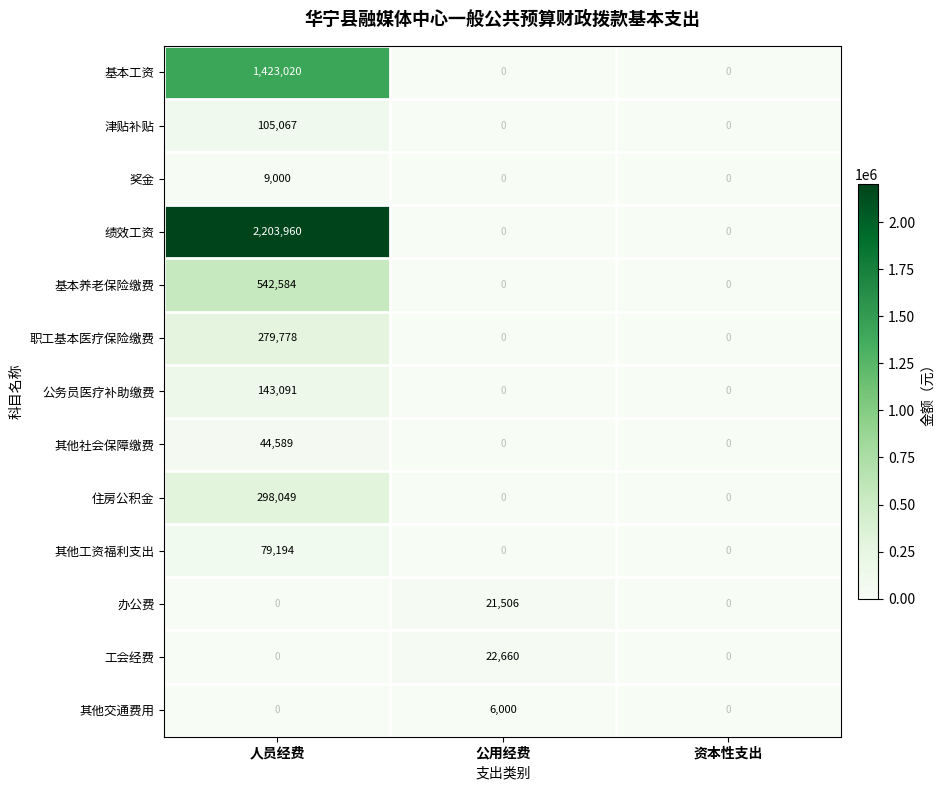

Which series has the widest spread of values?

绩效工资